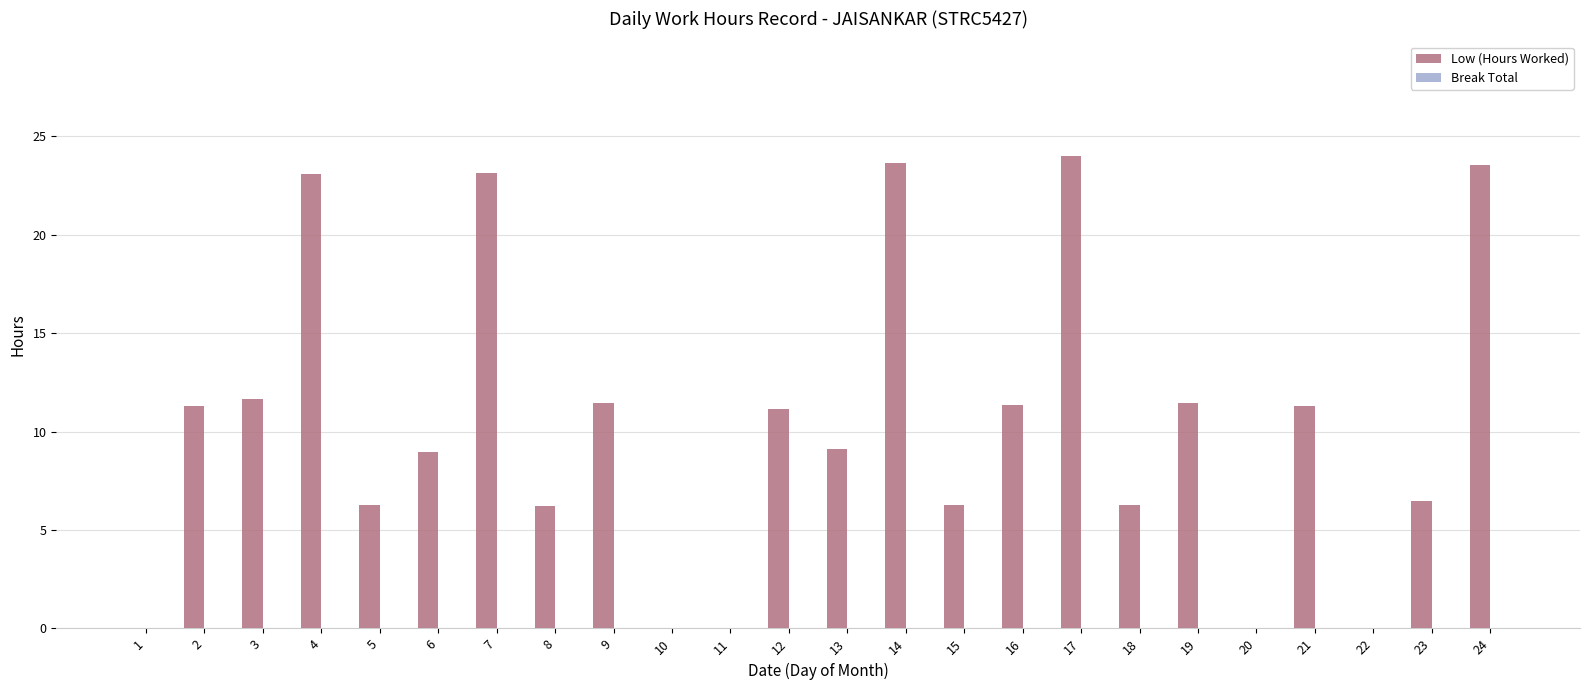

What is the maximum value shown in the chart?

24.0